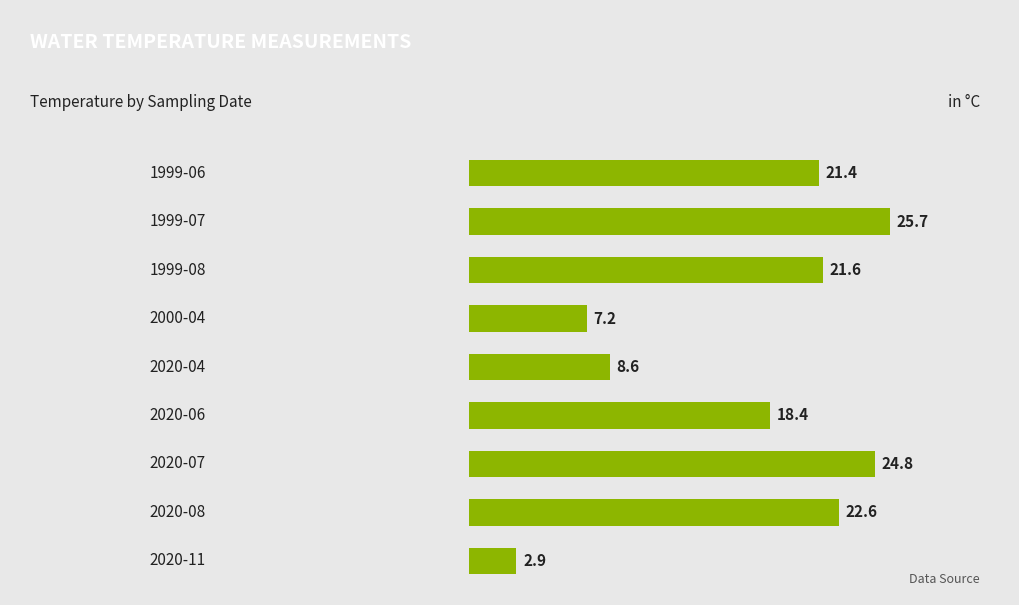

Does the chart contain any negative values?

No